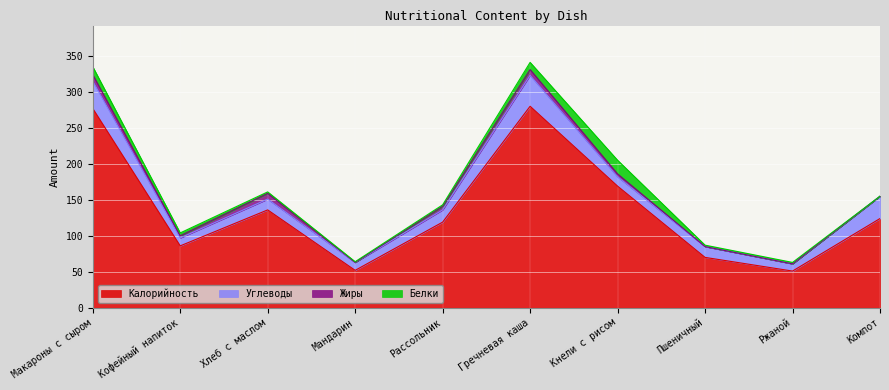

Which series has the largest range (max minus min)?

Калорийность